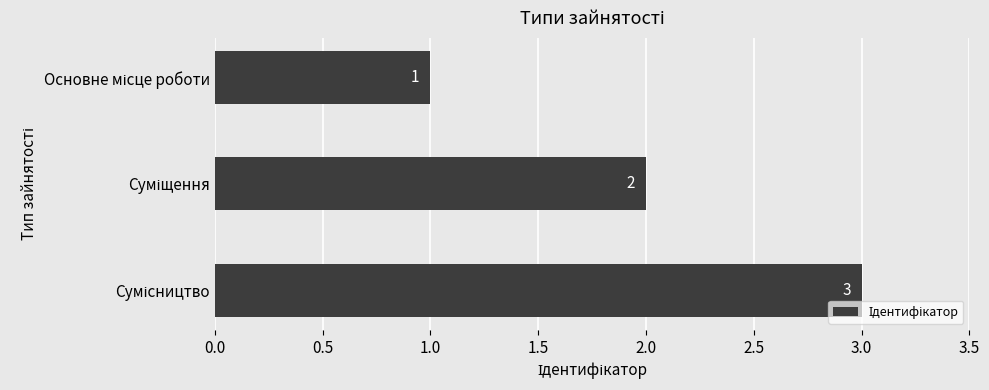

What is the value of the 2nd bar from the top?

2